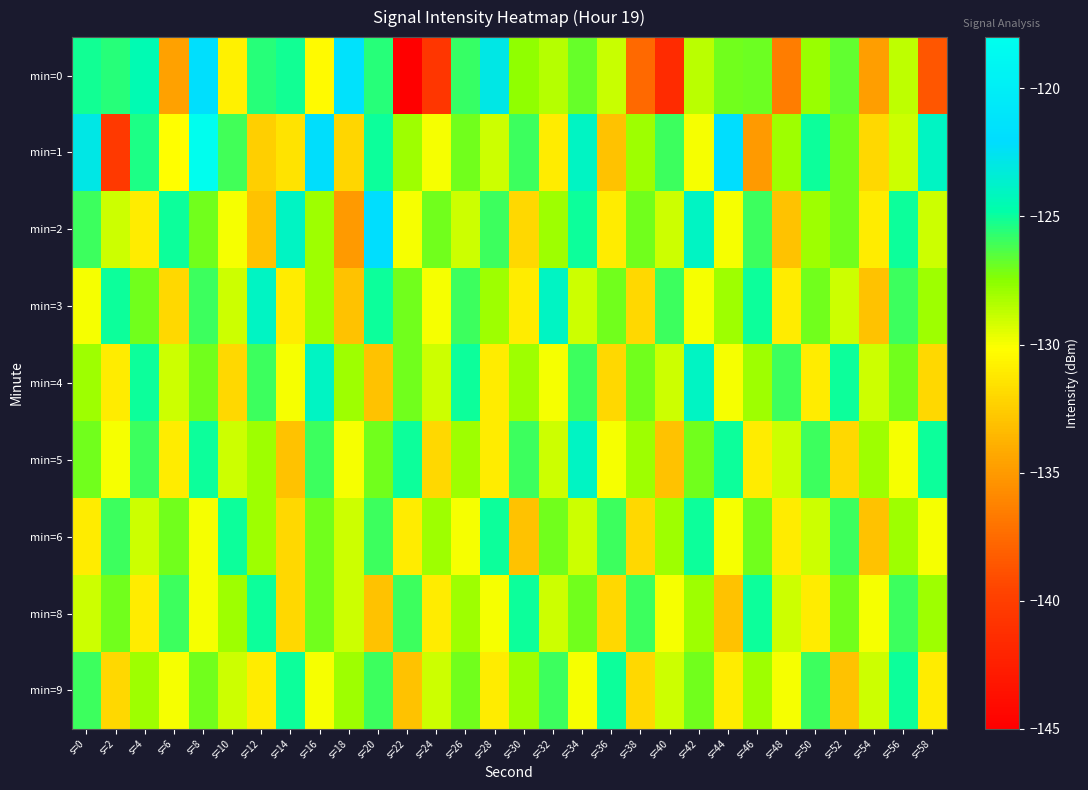

At which category is the sum across all series the highest?

s=8